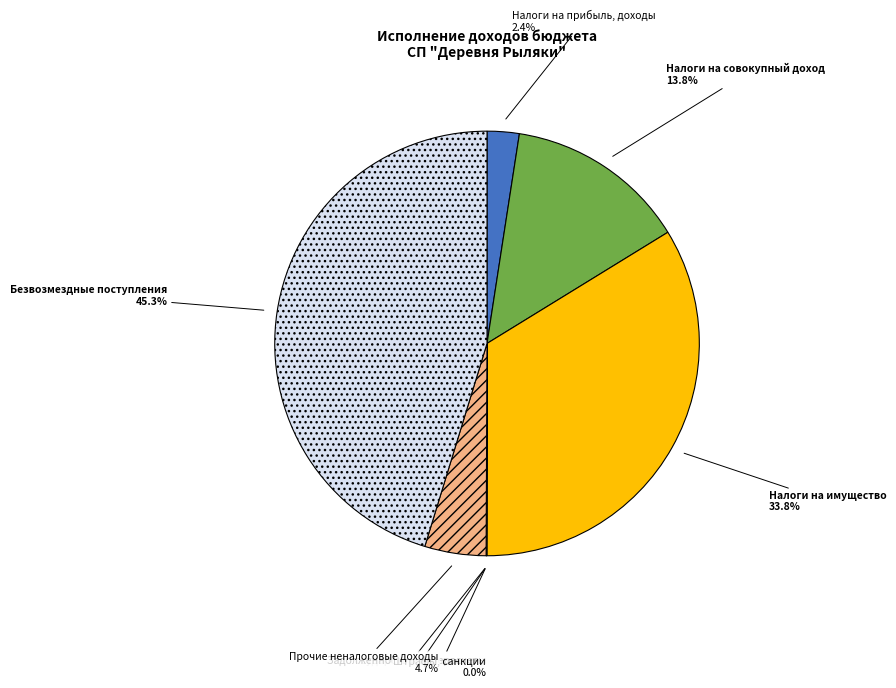

What percentage is NOT represented by Налоги на имущество?

66.2%